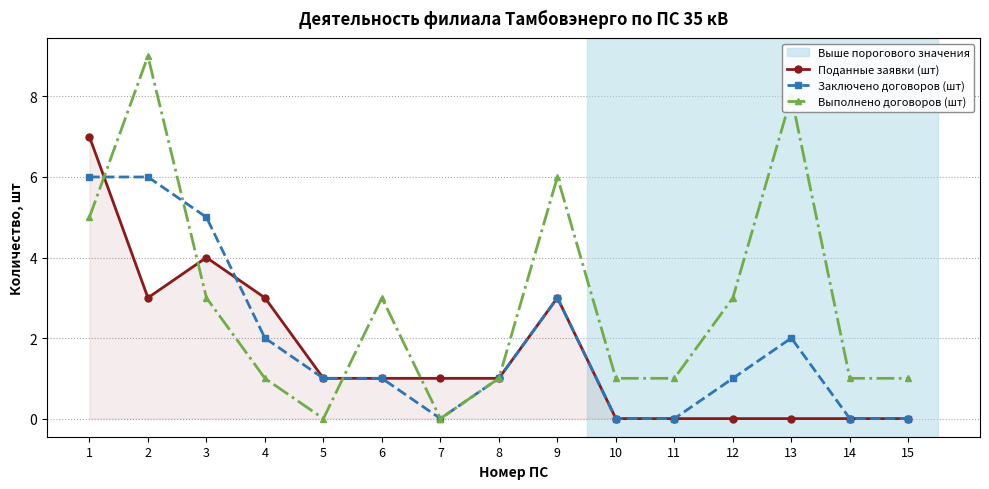

Reading left to right, list all the values displayed in this chart.

Поданные заявки (шт): 1=7	2=3	3=4	4=3	5=1	6=1	7=1	8=1	9=3	10=0	11=0	12=0	13=0	14=0	15=0
Заключено договоров (шт): 1=6	2=6	3=5	4=2	5=1	6=1	7=0	8=1	9=3	10=0	11=0	12=1	13=2	14=0	15=0
Выполнено договоров (шт): 1=5	2=9	3=3	4=1	5=0	6=3	7=0	8=1	9=6	10=1	11=1	12=3	13=8	14=1	15=1